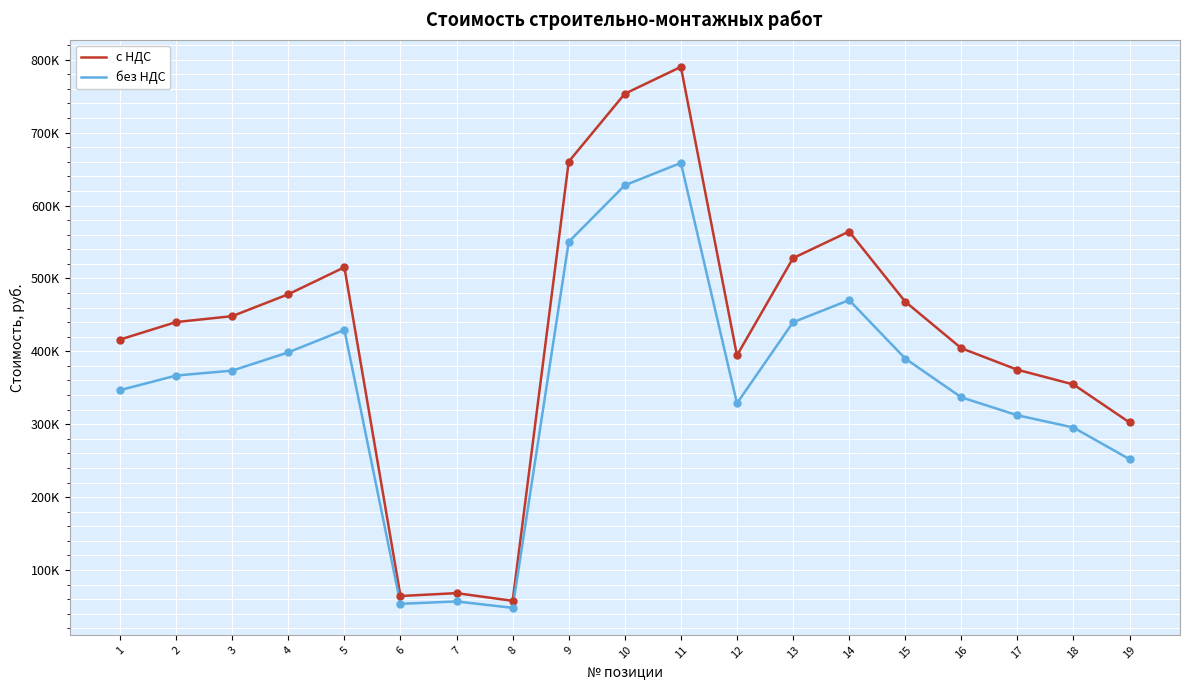

Which series has the largest total across all categories?

с НДС